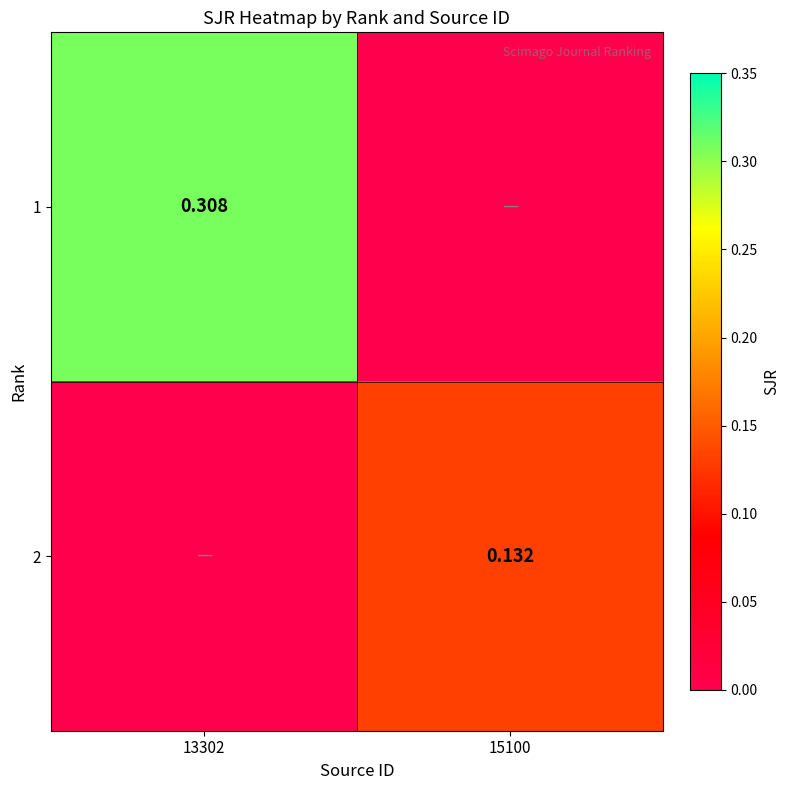

Is the value of 2 at 15100 greater than the value of 1 at 13302?

No